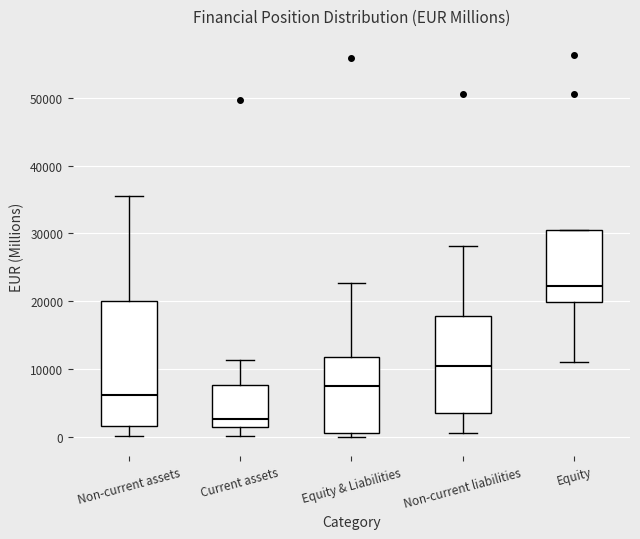

Comparing the boxes themselves (not the whiskers), which one is the tallest?

Non-current assets